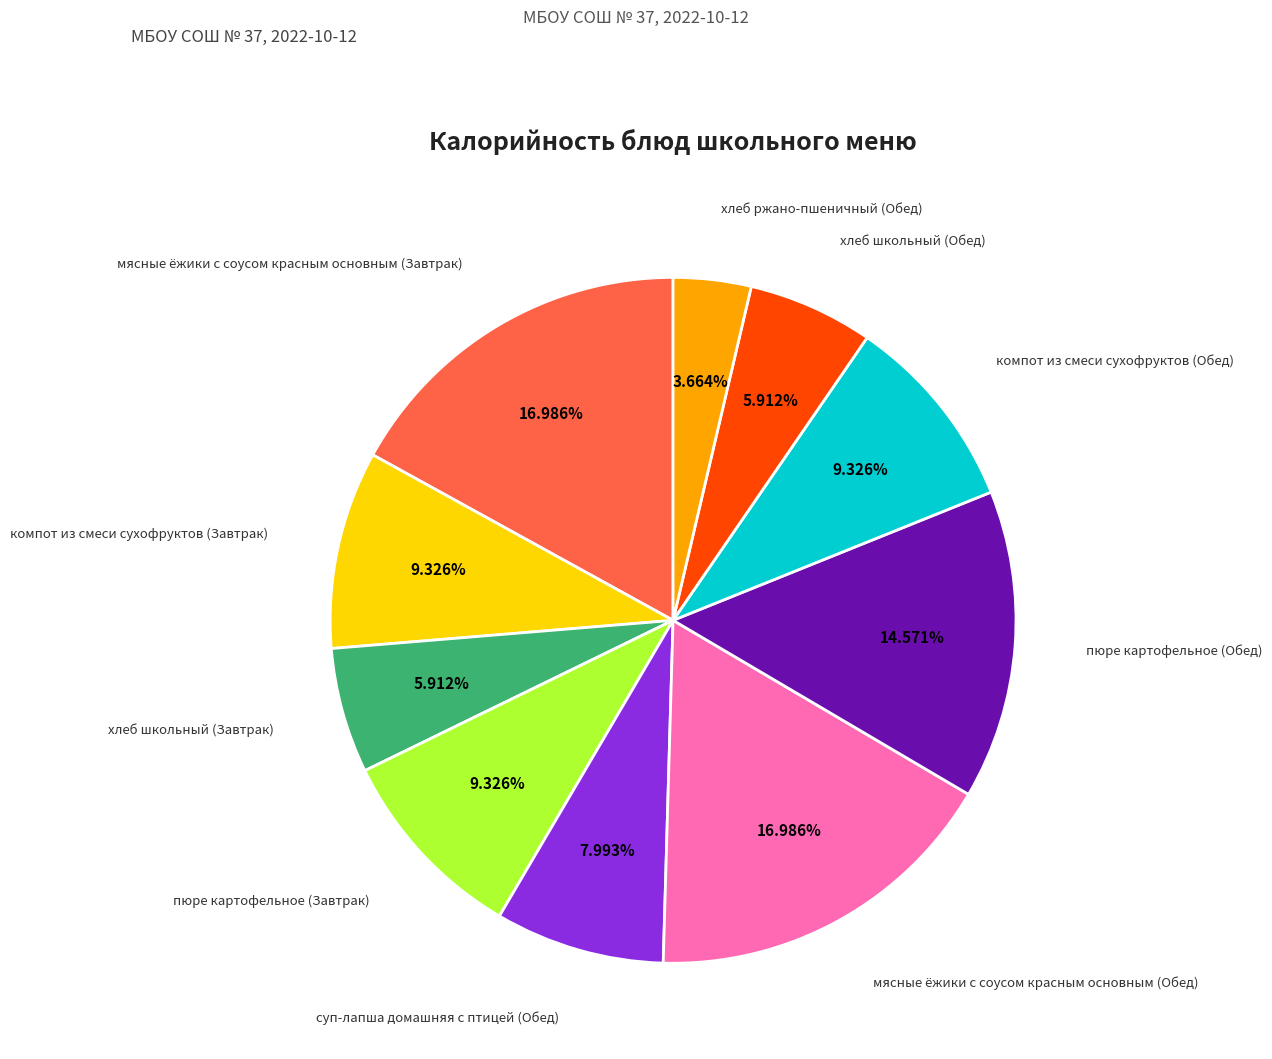

Is there a majority slice in this chart?

No